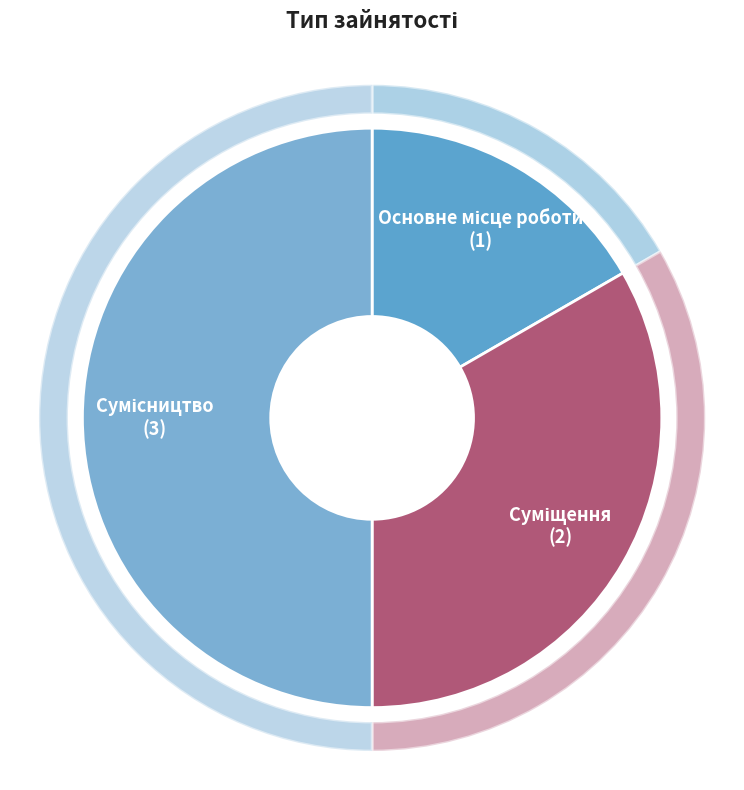

Combined, do Сумісництво and Основне місце роботи account for over 50%?

Yes